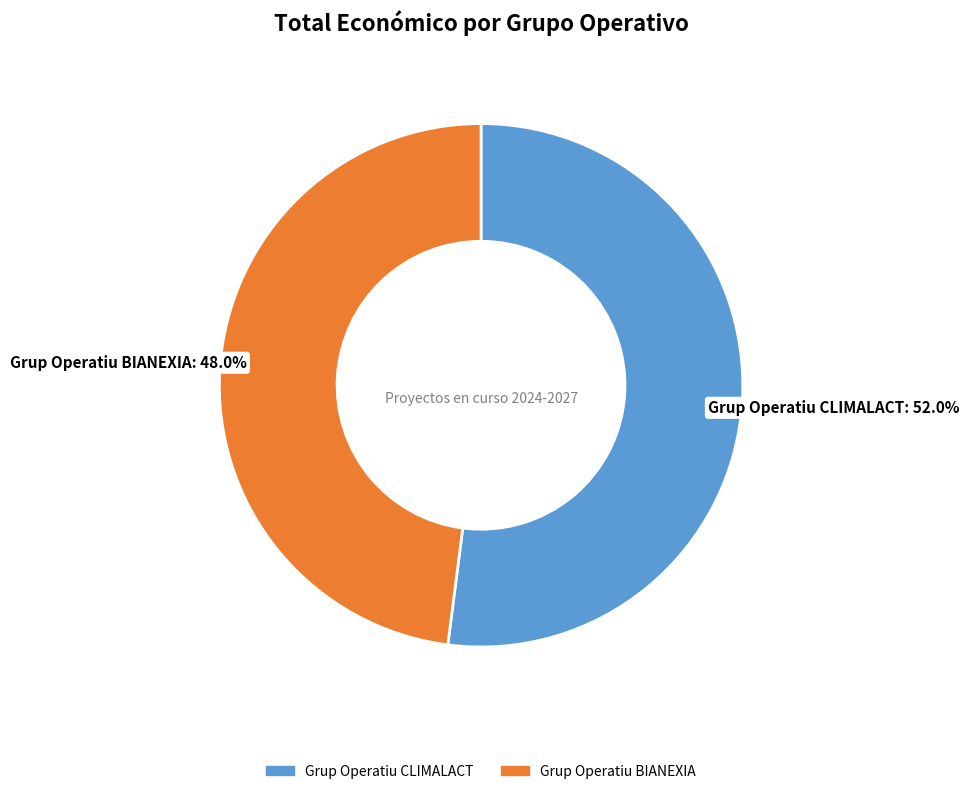

What percentage is the Grup Operatiu BIANEXIA slice, to the nearest percent?

48%